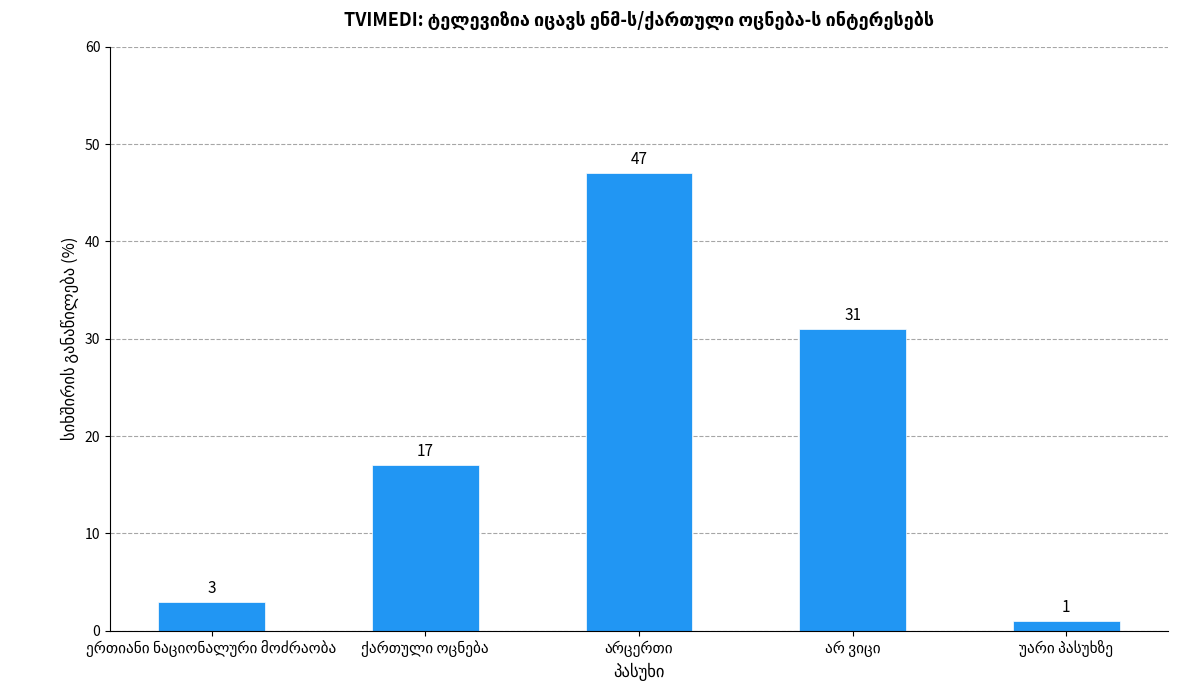

Count the number of categories in the chart.

5